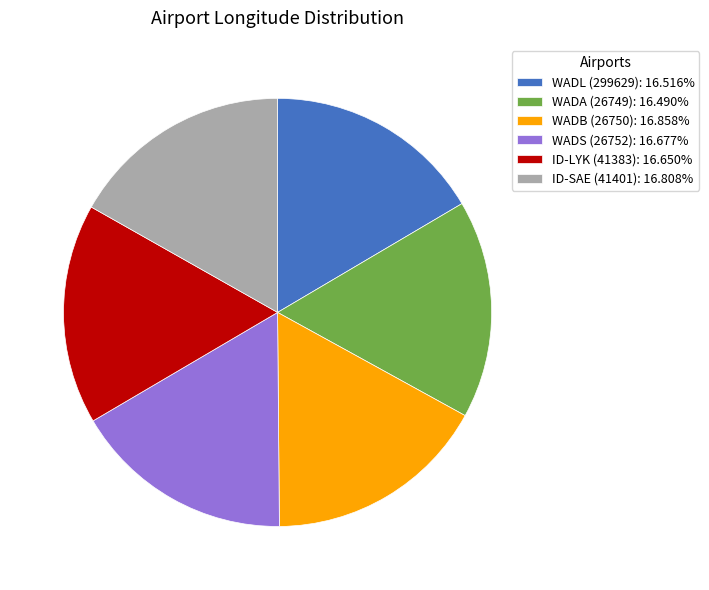

Approximately how many times larger is the value at ID-SAE (41401): 16.808% compared to ID-LYK (41383): 16.650%?

1.0